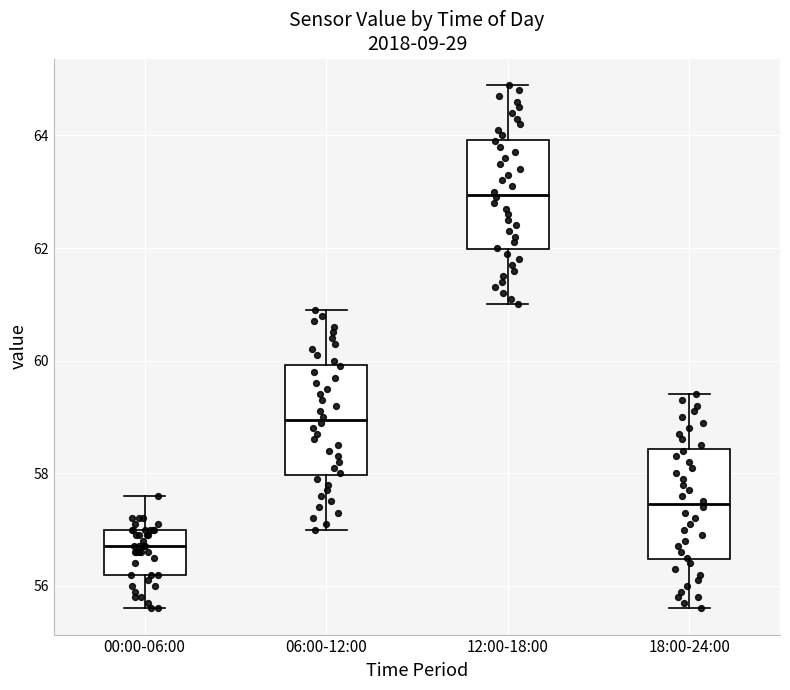

Where does the upper whisker of the box for 12:00-18:00 end on the y-axis? The values are not printed on the chart, so give them approximately, as read against the axis.

65.0